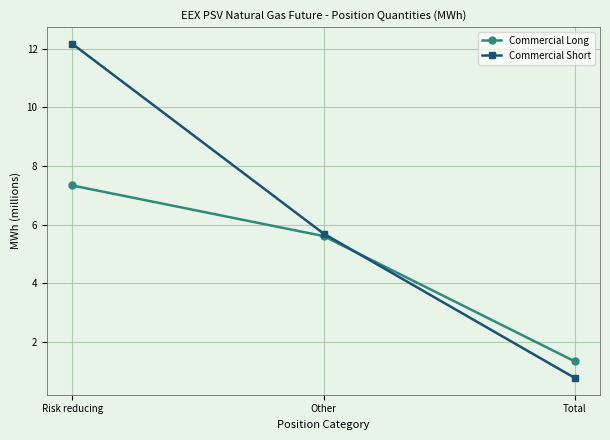

Rank the series by their average value, from highest to lowest.

Commercial Short, Commercial Long